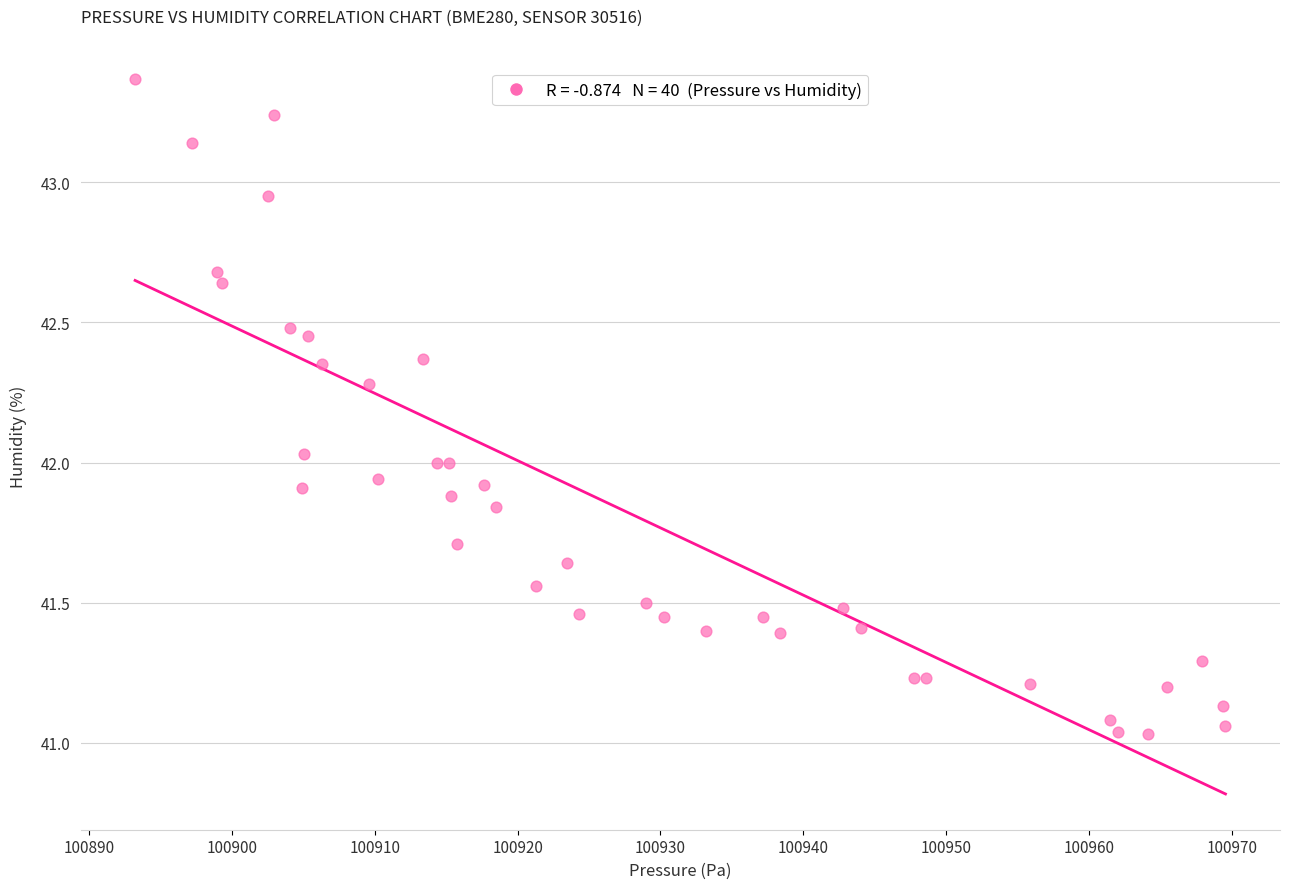

What is the range of X values (max minus min)?

76.3